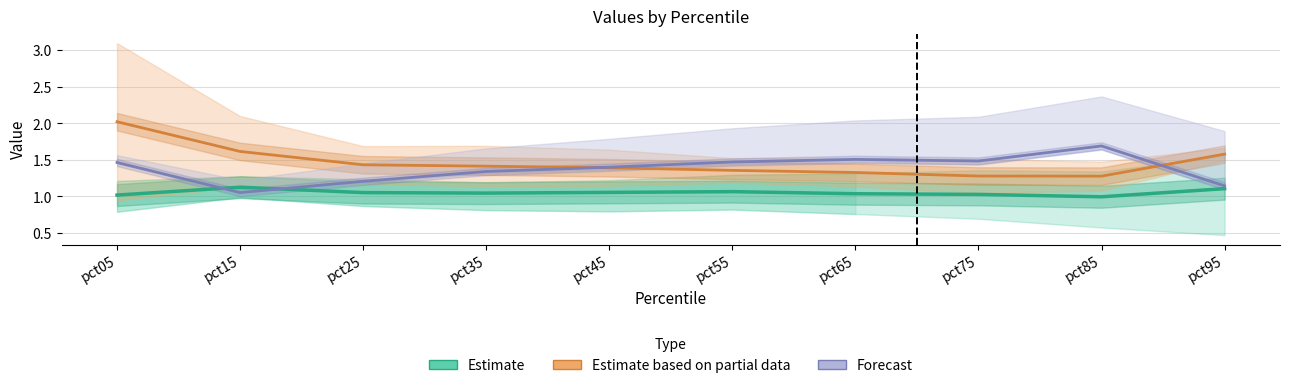

What is the value of the Estimate point at the 6th from the left?

1.1